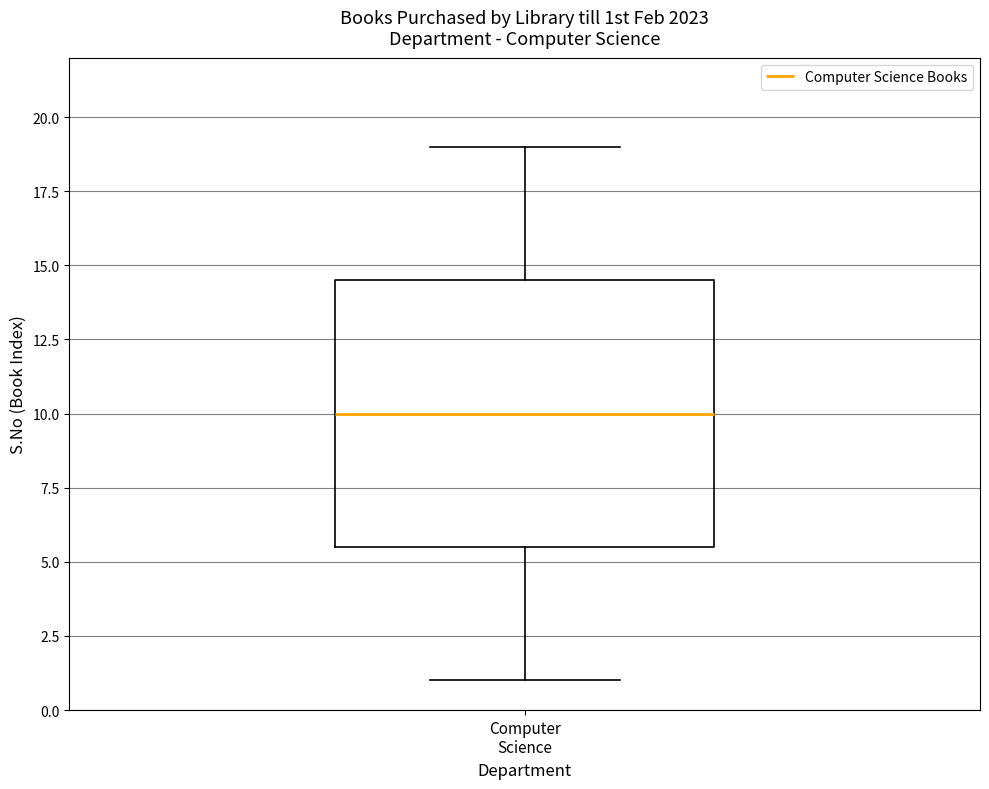

Transcribe this box plot: give where the median line is, the range the box spans, and where the two whiskers end, as read against the y-axis. The values are not printed on the chart, so give them approximately, as read against the axis.

median 10.0, box 5.5 to 14.5, whiskers 1.0 to 19.0